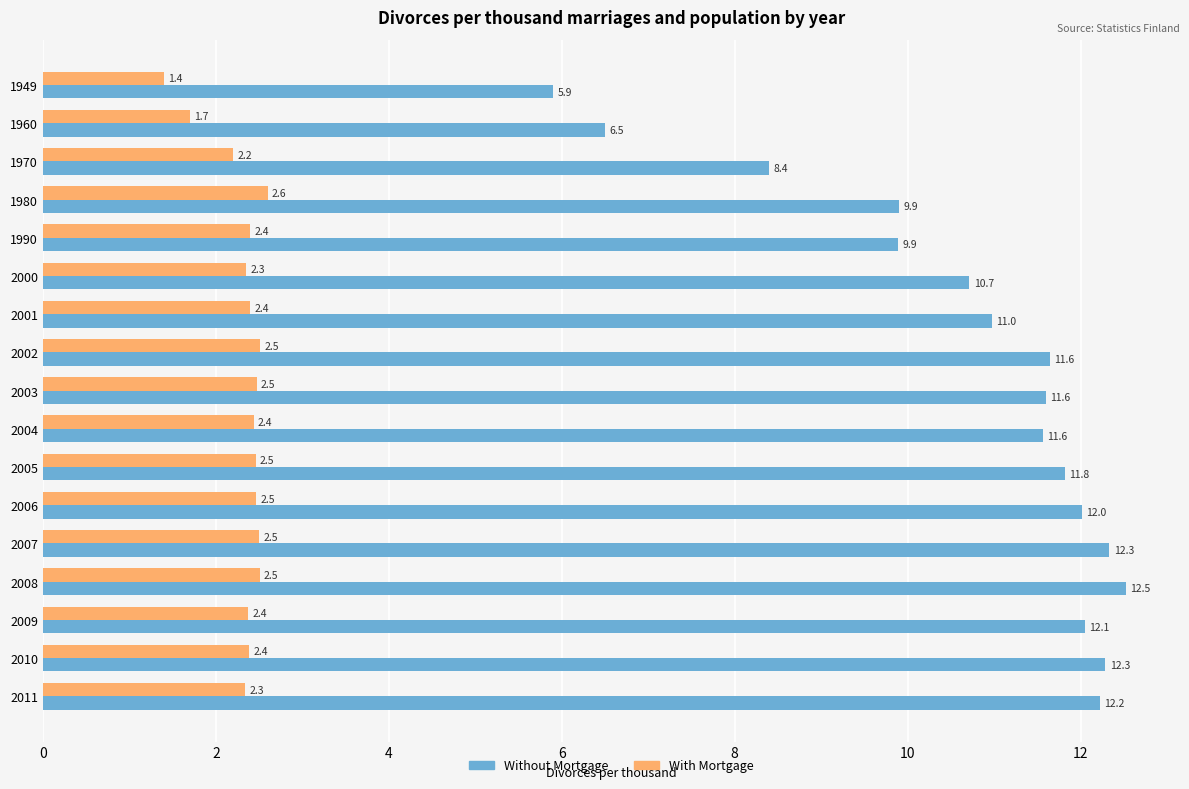

List the series in order of their overall mean, highest first.

Without Mortgage, With Mortgage